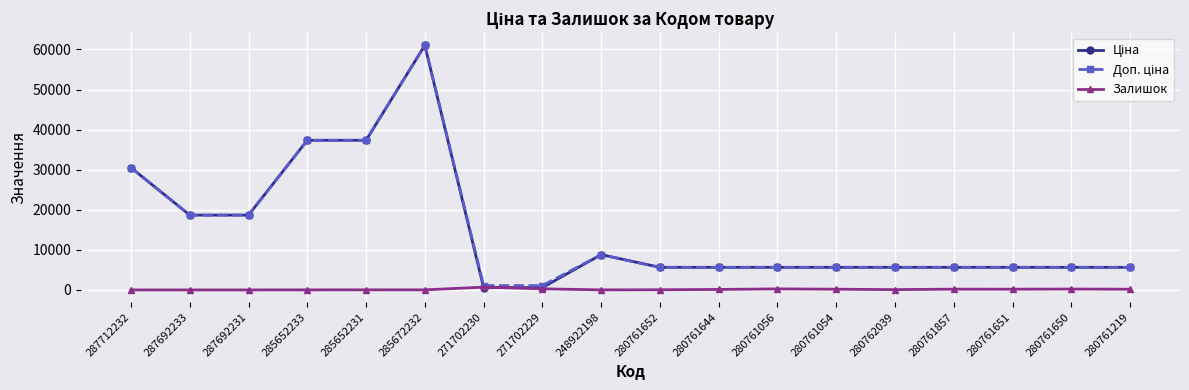

At which category is the sum across all series the highest?

285672232